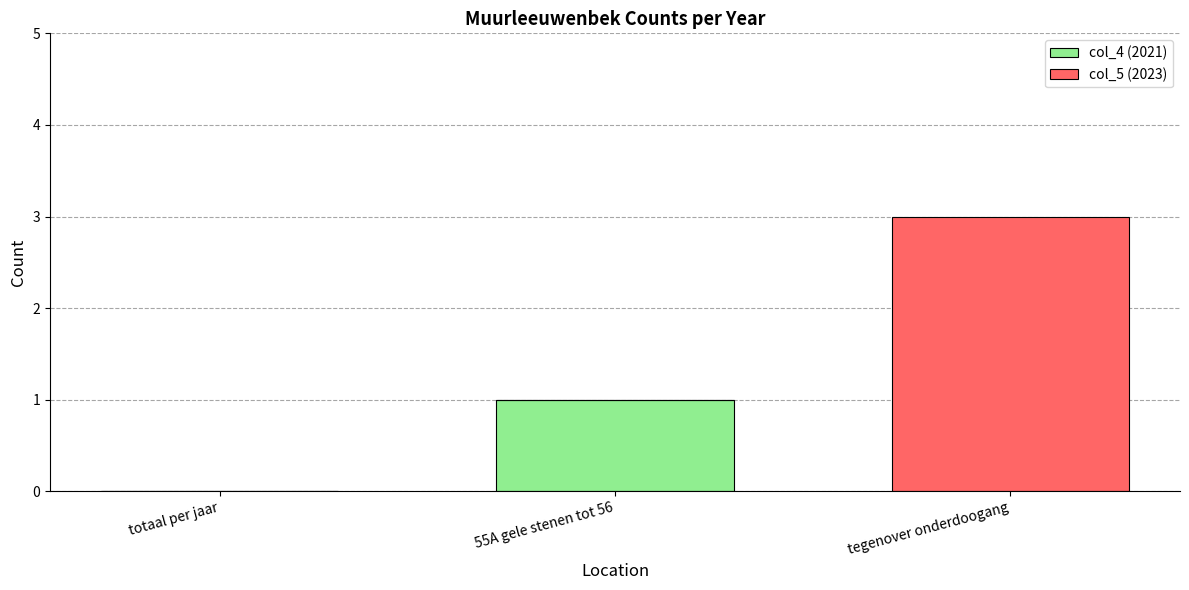

The col_4 (2021) series shows 0 at totaal per jaar. True or false?

True